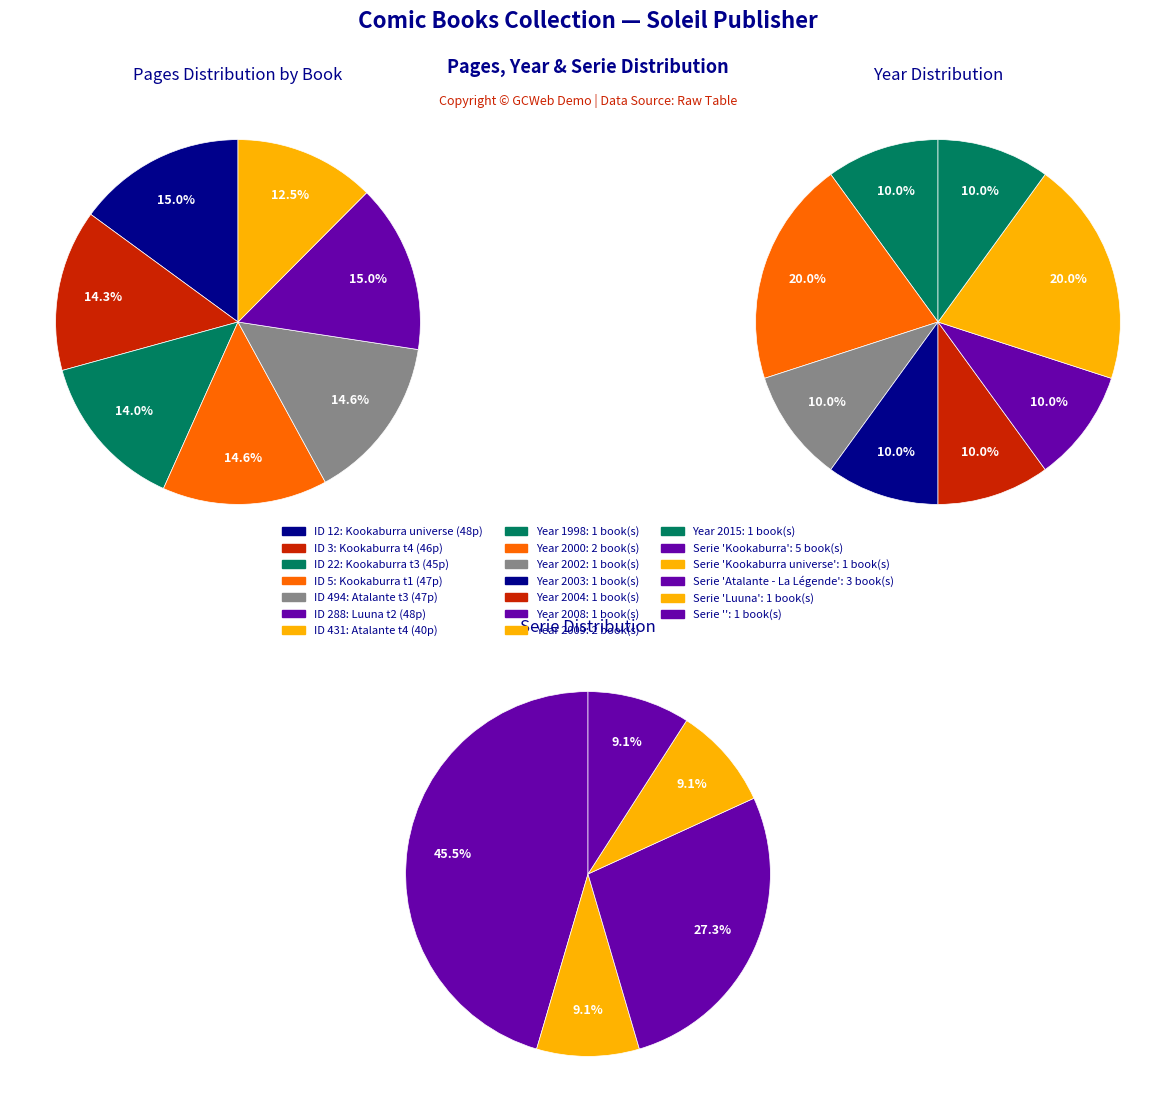

What percentage is the 12 slice, to the nearest percent?

15%